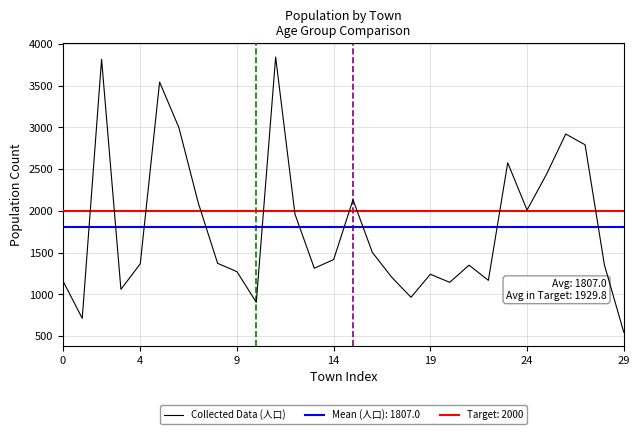

What is the average value?

1807